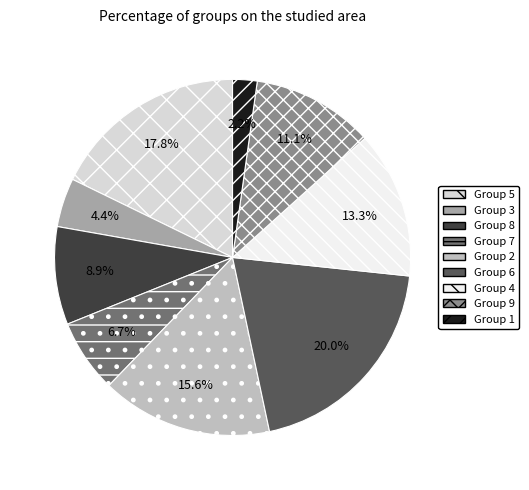

Is there a majority slice in this chart?

No